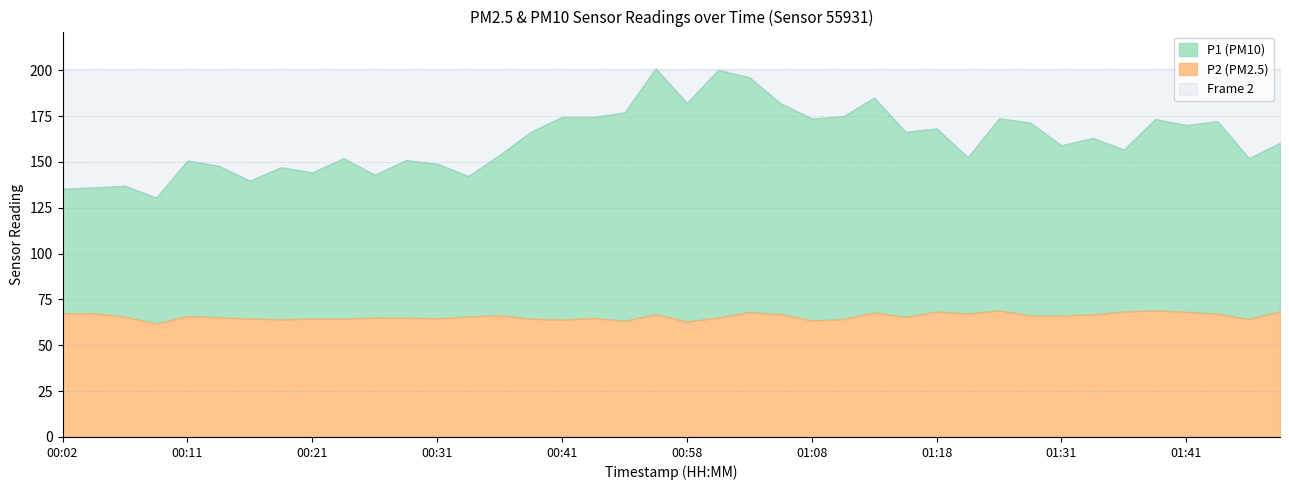

What is the value of the P1 point at the 16th from the left?

166.4